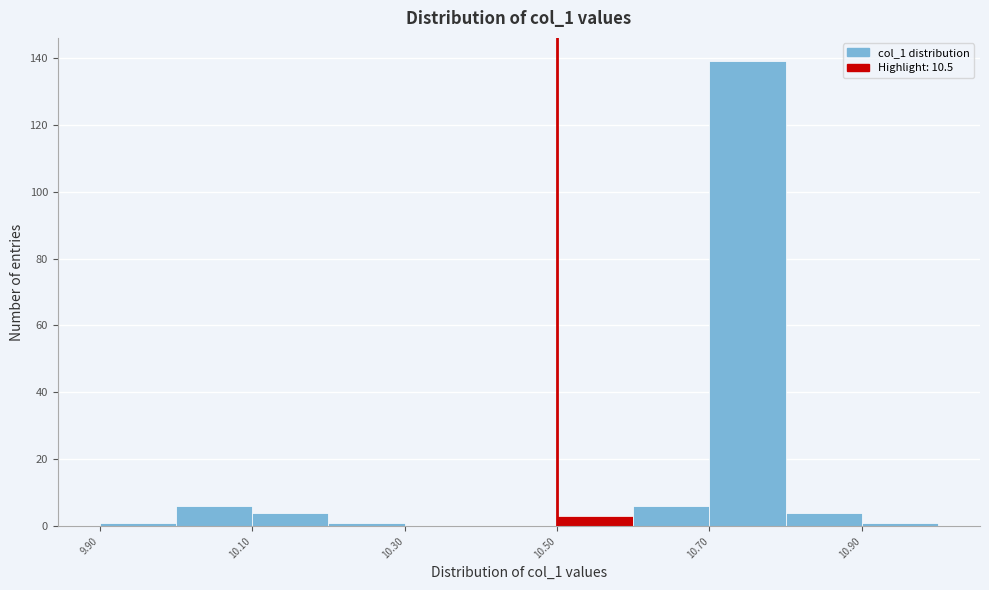

How tall is the bar that spans 10.7 to 10.8 on the x-axis? The values are not printed on the chart, so give them approximately, as read against the axis.

140